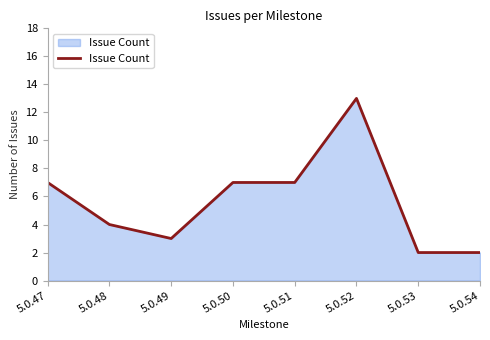

What is the sum of all values?

45